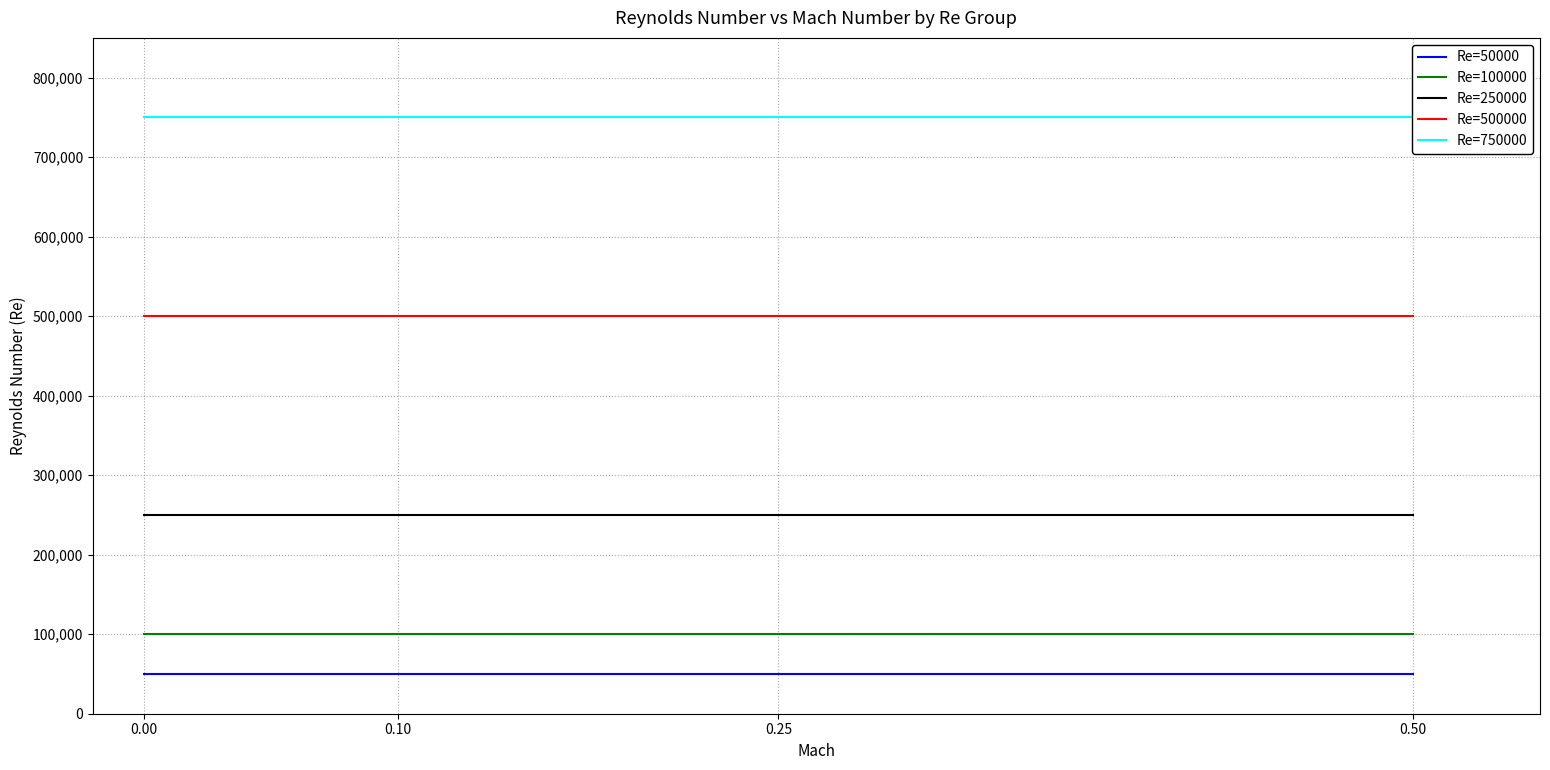

Which series has the largest total across all categories?

Re=750000